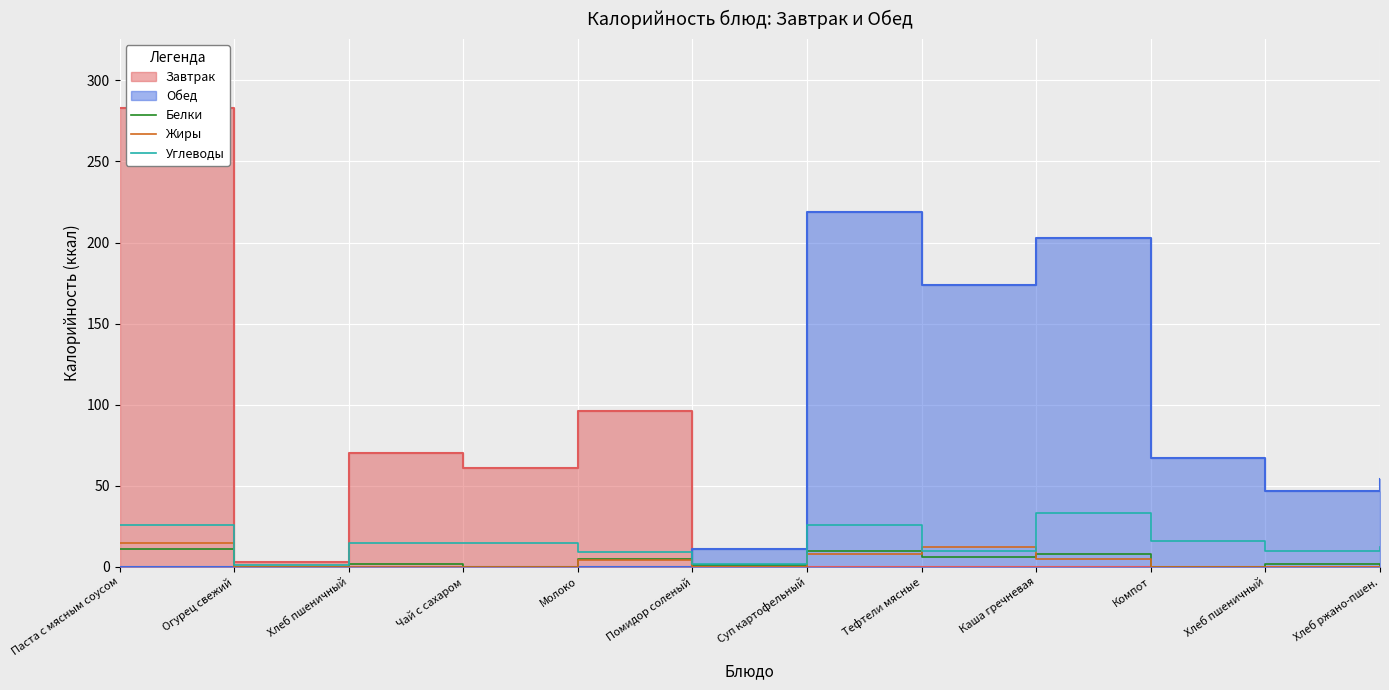

True or false: Жиры has a value of 8 at Суп картофельный.

True